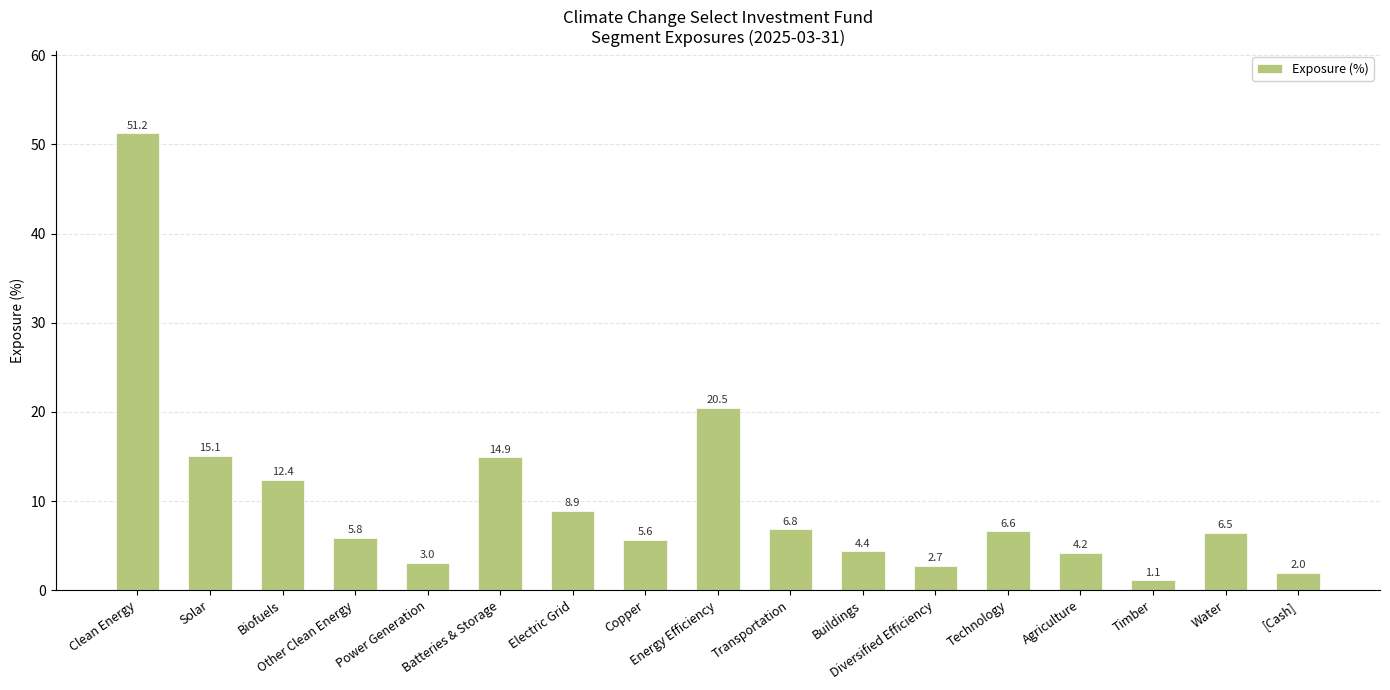

List the labels in order of value, smallest first.

Timber, [Cash], Diversified Efficiency, Power Generation, Agriculture, Buildings, Copper, Other Clean Energy, Water, Technology, Transportation, Electric Grid, Biofuels, Batteries & Storage, Solar, Energy Efficiency, Clean Energy